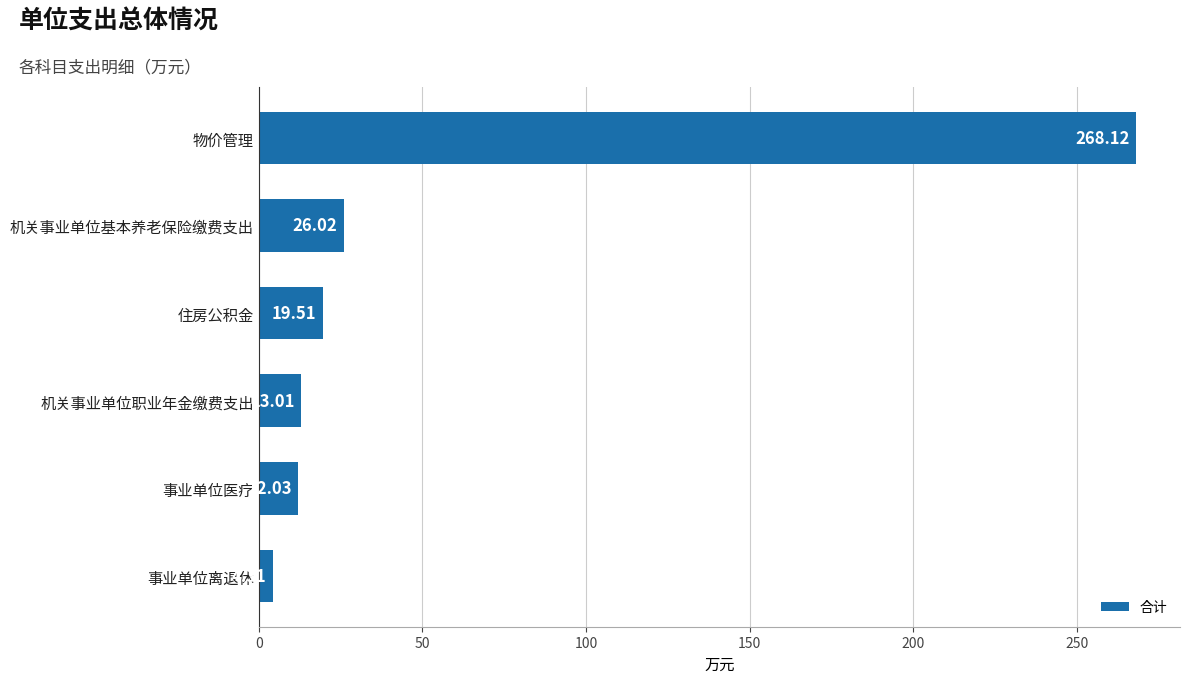

What is the minimum value shown in the chart?

4.3